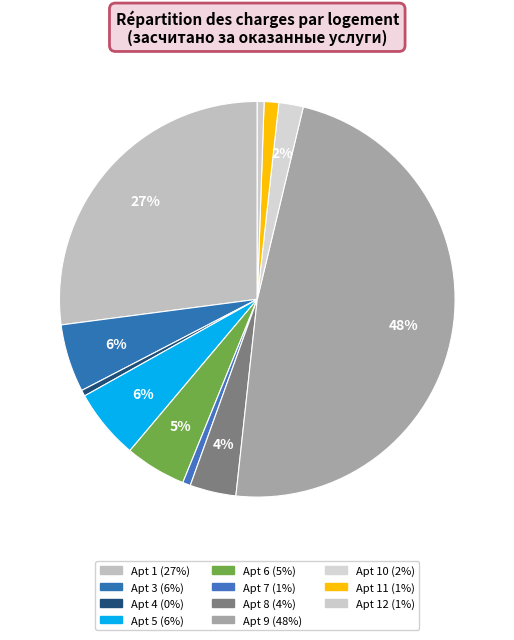

How many segments does this pie chart have?

11